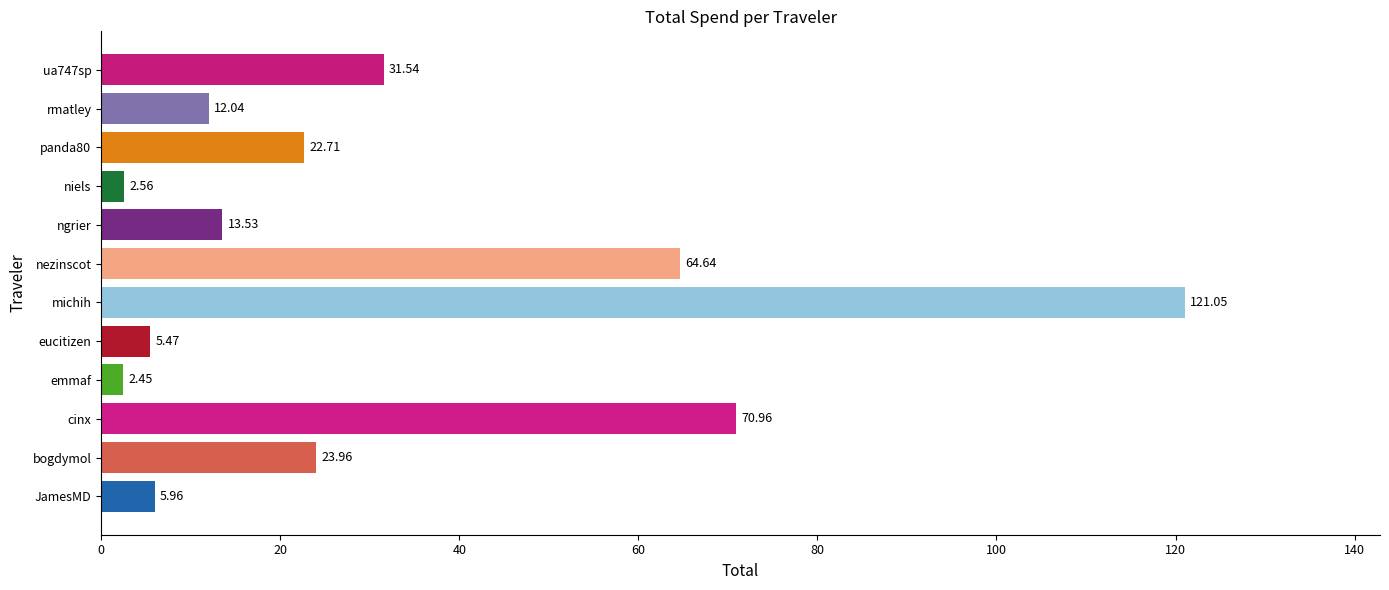

How many data points are above 22?

6